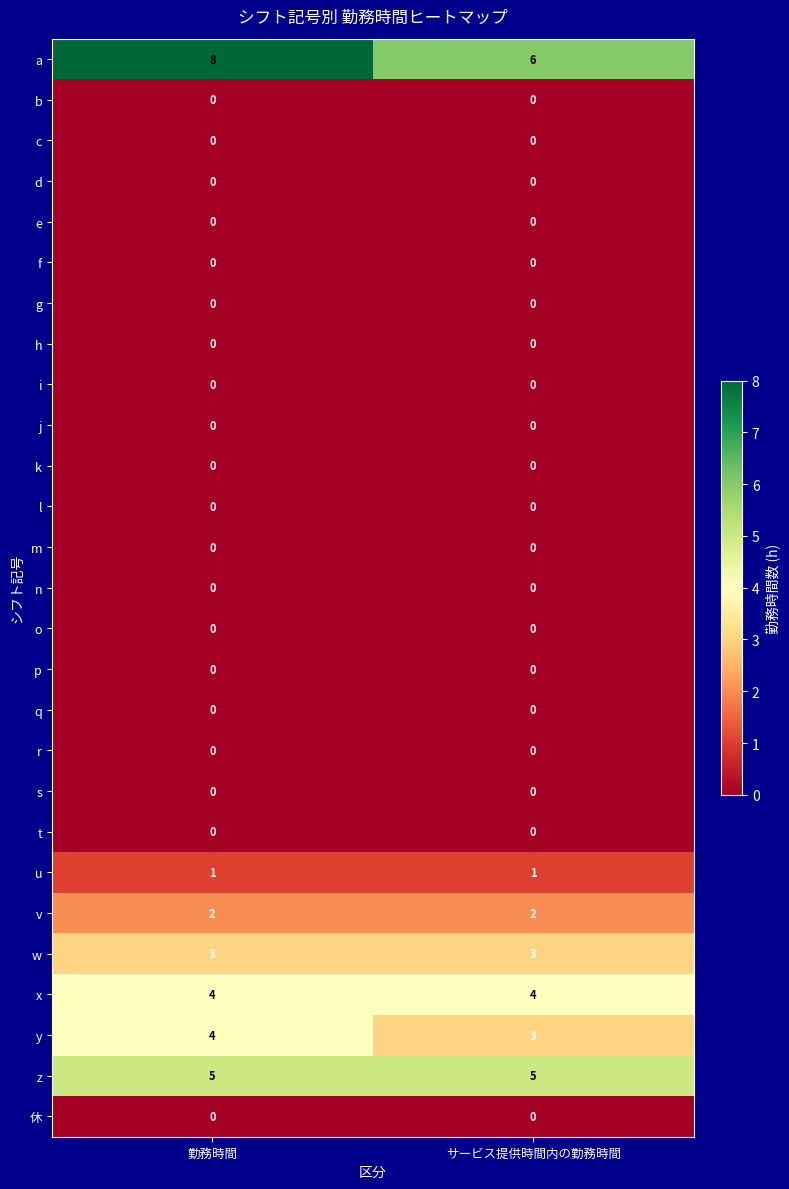

At which category does the chart reach its peak across all series?

勤務時間